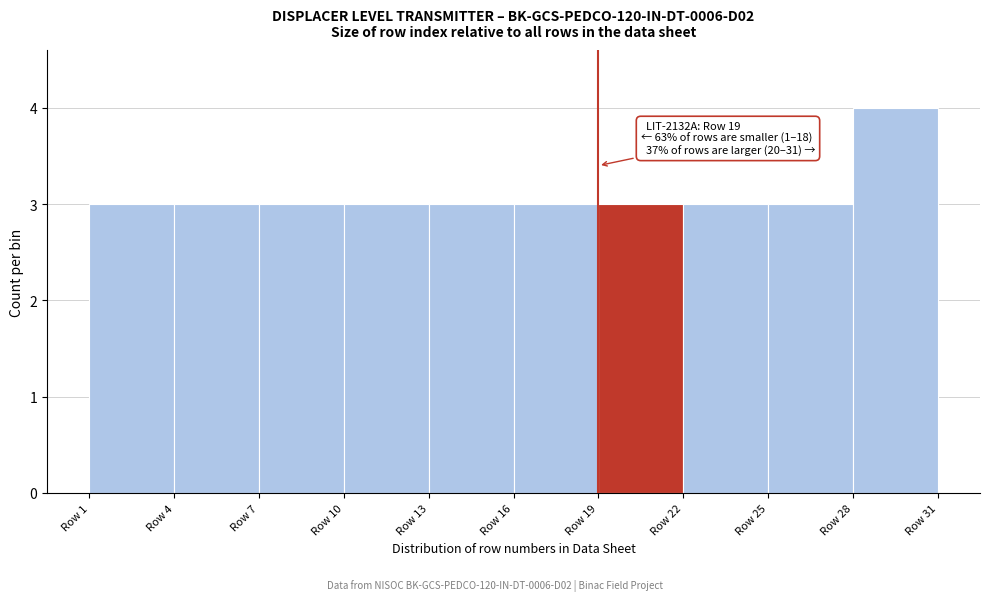

Over which range of the x-axis is the bar tallest?

28 to 31